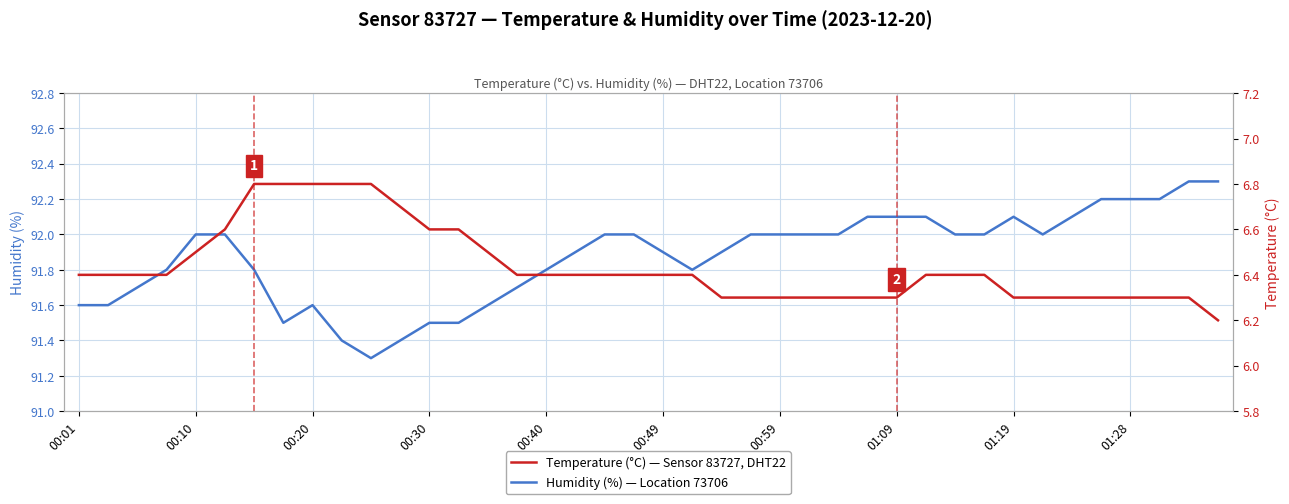

Is this an area chart (filled region under the line)?

No